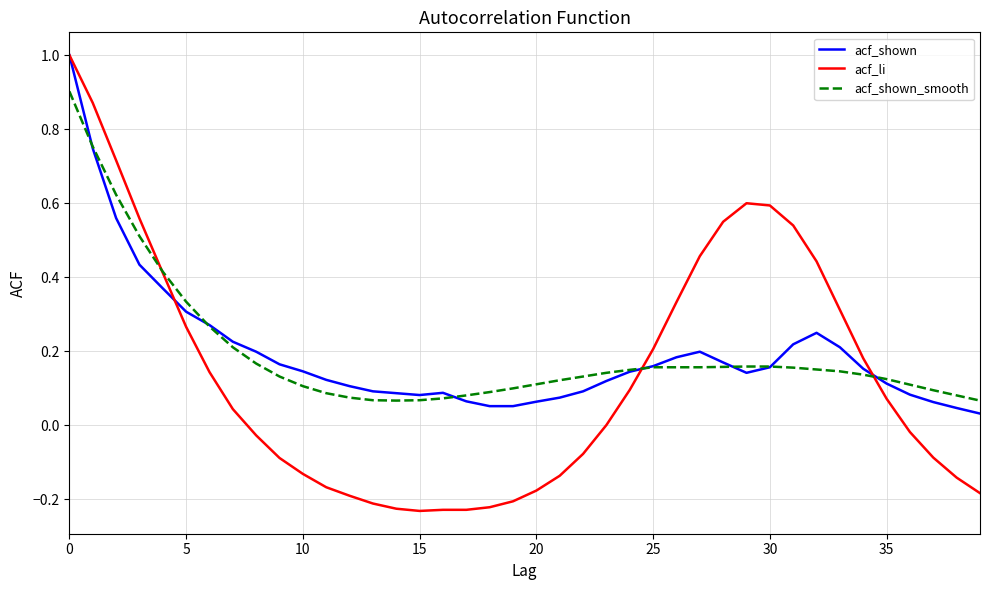

What is the greatest value displayed?

1.0